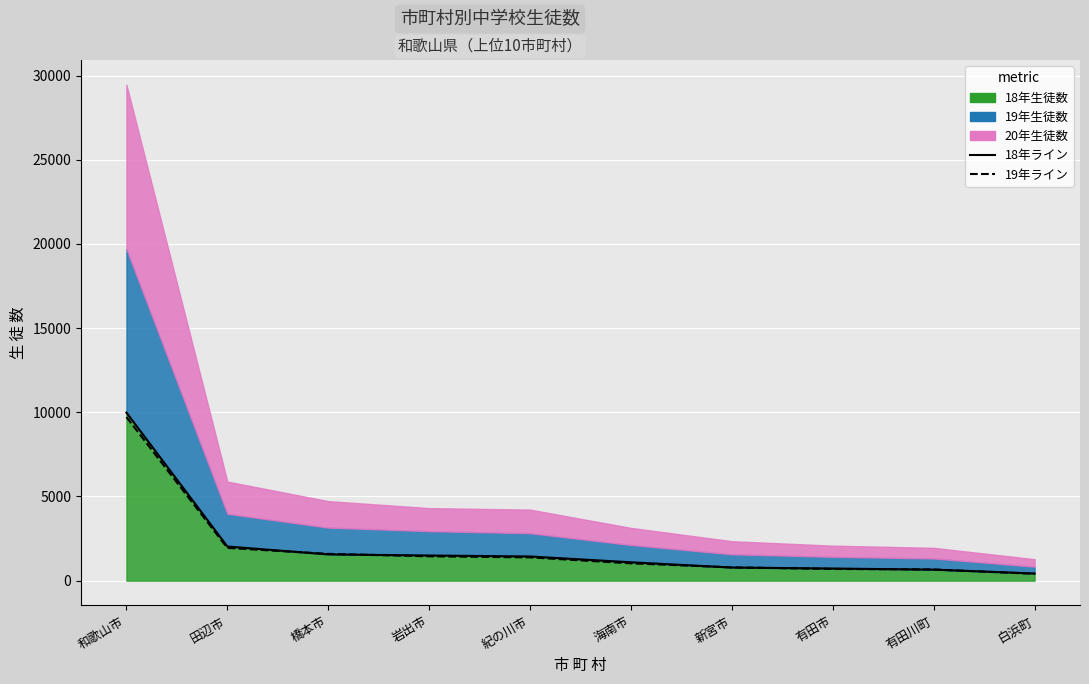

The 19年ライン series shows 1446 at 岩出市. True or false?

True